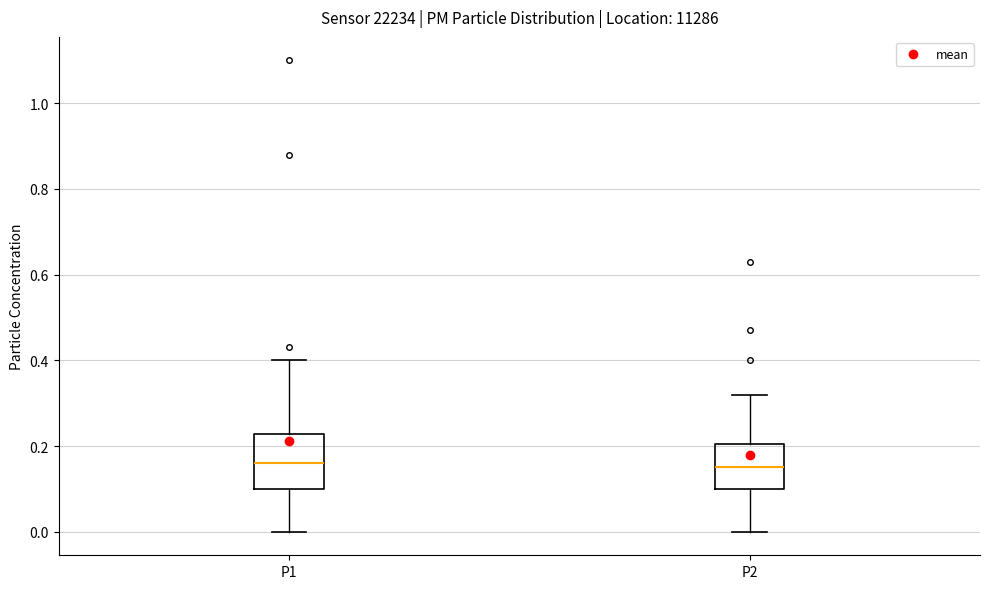

Reading left to right, read every box against the y-axis: the position of its median line, the range the box covers, and the ends of its whiskers. The values are not printed on the chart, so give them approximately, as read against the axis.

P1: median 0.16, box 0.10 to 0.22, whiskers 0.00 to 0.40
P2: median 0.16, box 0.10 to 0.20, whiskers 0.00 to 0.32